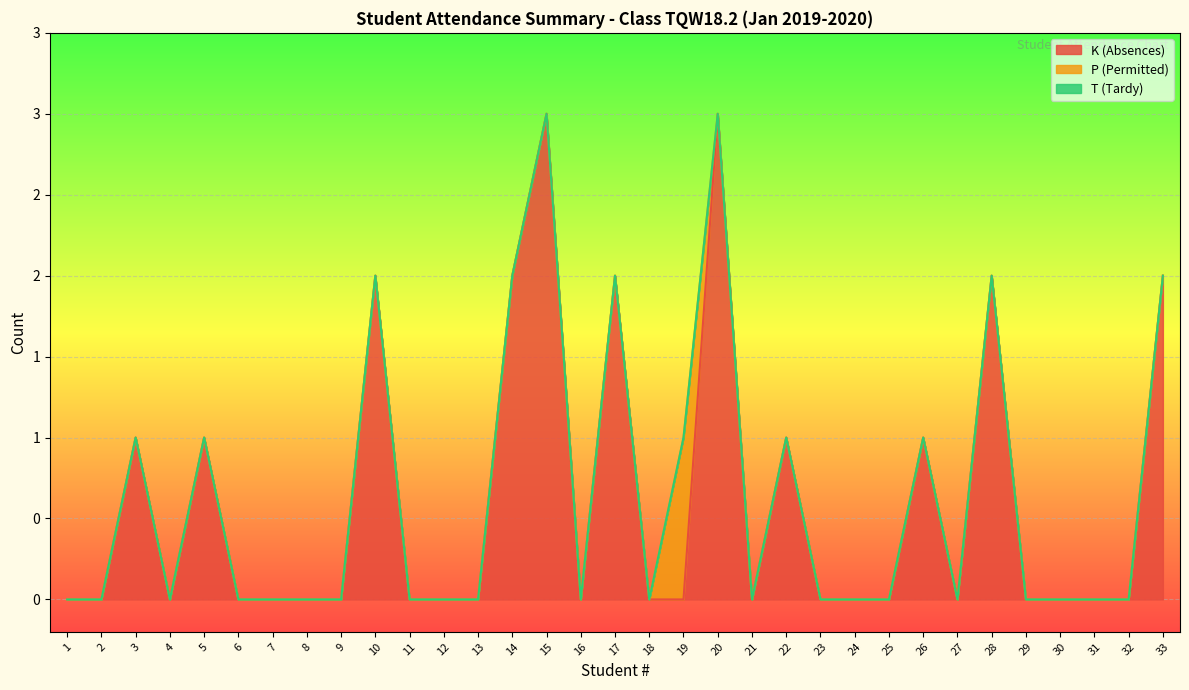

How many series are shown in this chart?

3